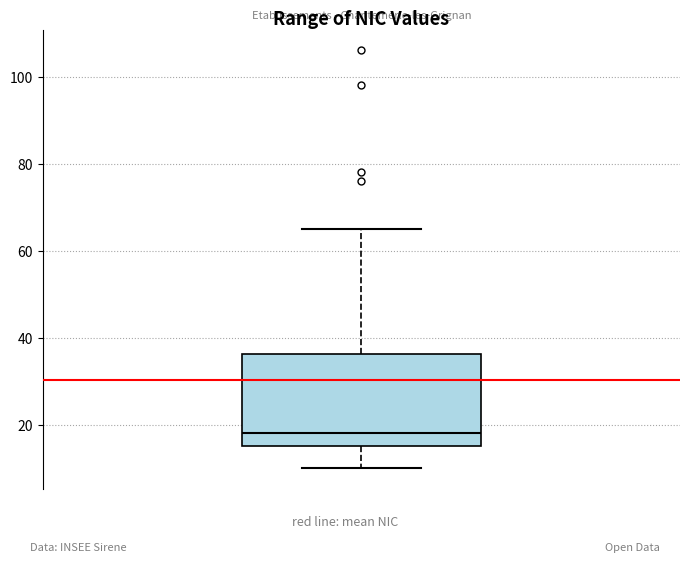

Where does the median line of the box sit on the y-axis? The values are not printed on the chart, so give them approximately, as read against the axis.

18